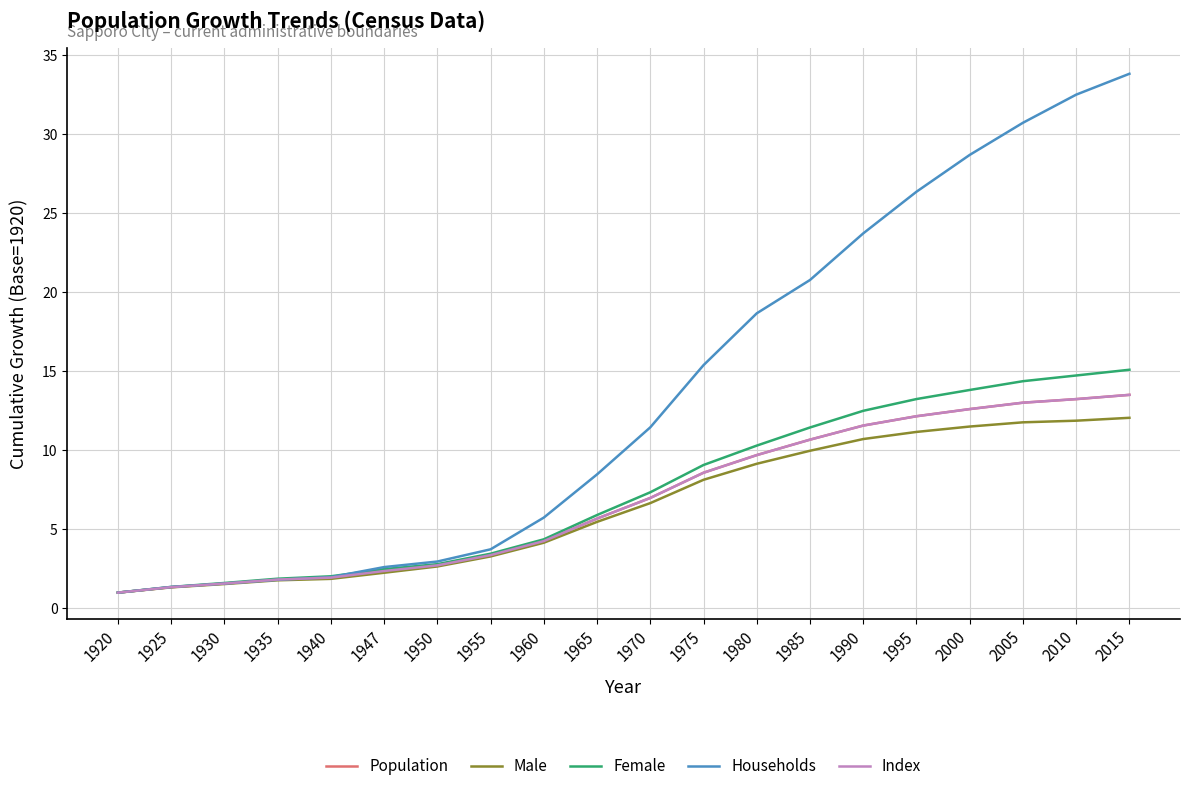

The value of Index at 1950 is 2.7. True or false?

True